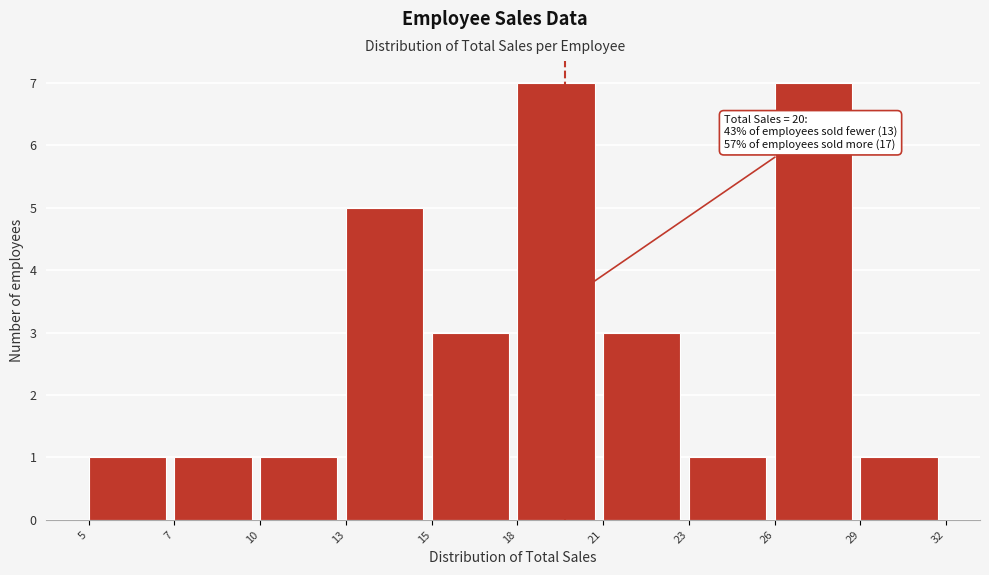

Reading left to right, list all the values displayed in this chart.

1	1	1	5	3	7	3	1	7	1